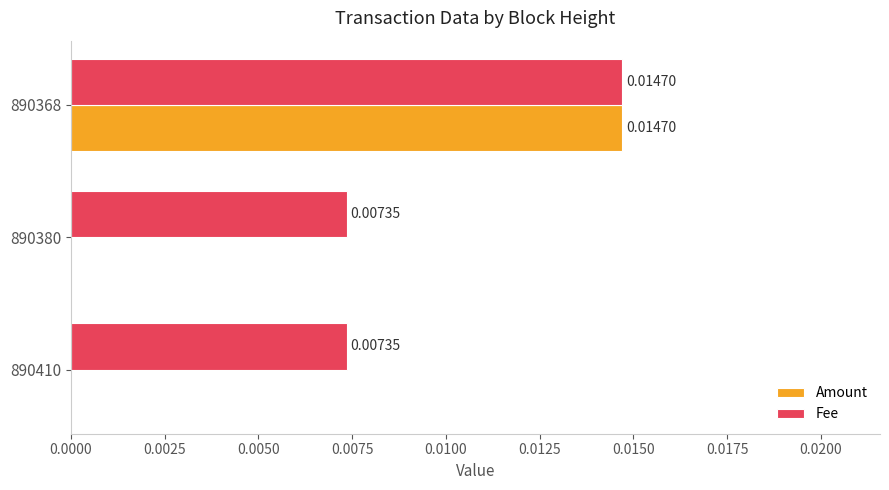

Which series has the largest total across all categories?

Fee